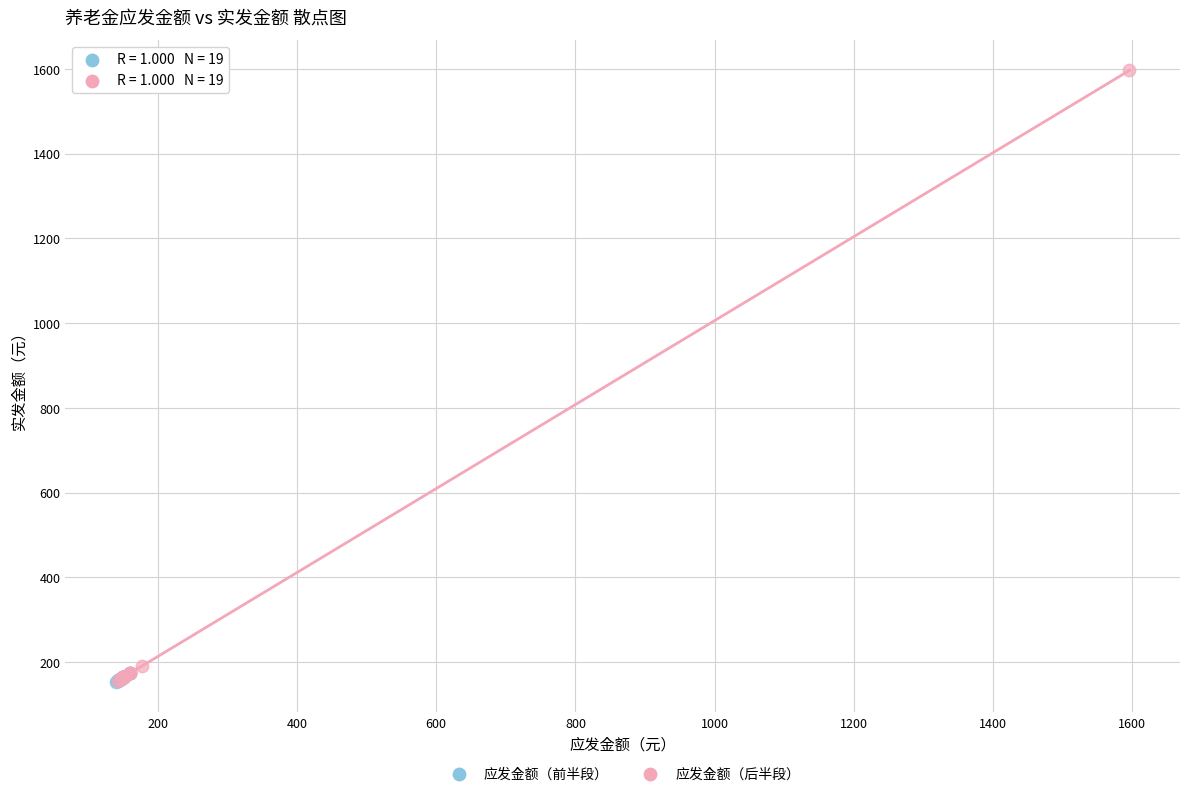

Which series has the largest Y range (max minus min)?

应发金额（后半段）